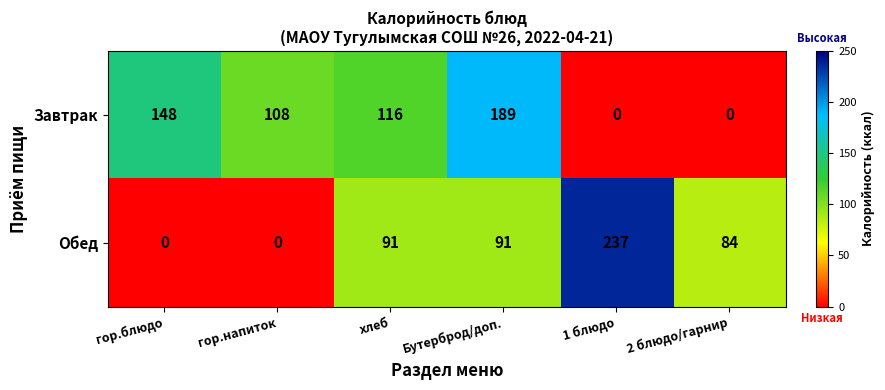

Rank the series by their maximum value, from highest to lowest.

Обед, Завтрак